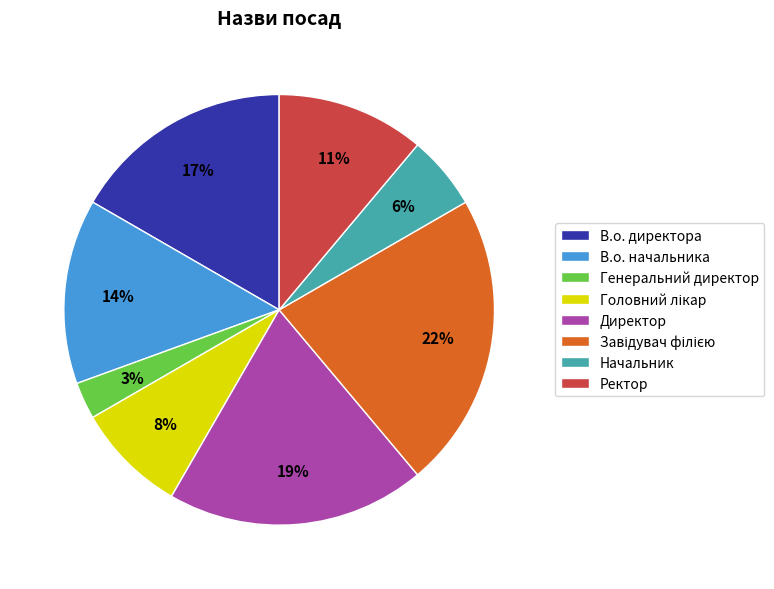

To the nearest percent, what is the difference between the В.о. начальника and Начальник slice percentages?

8%